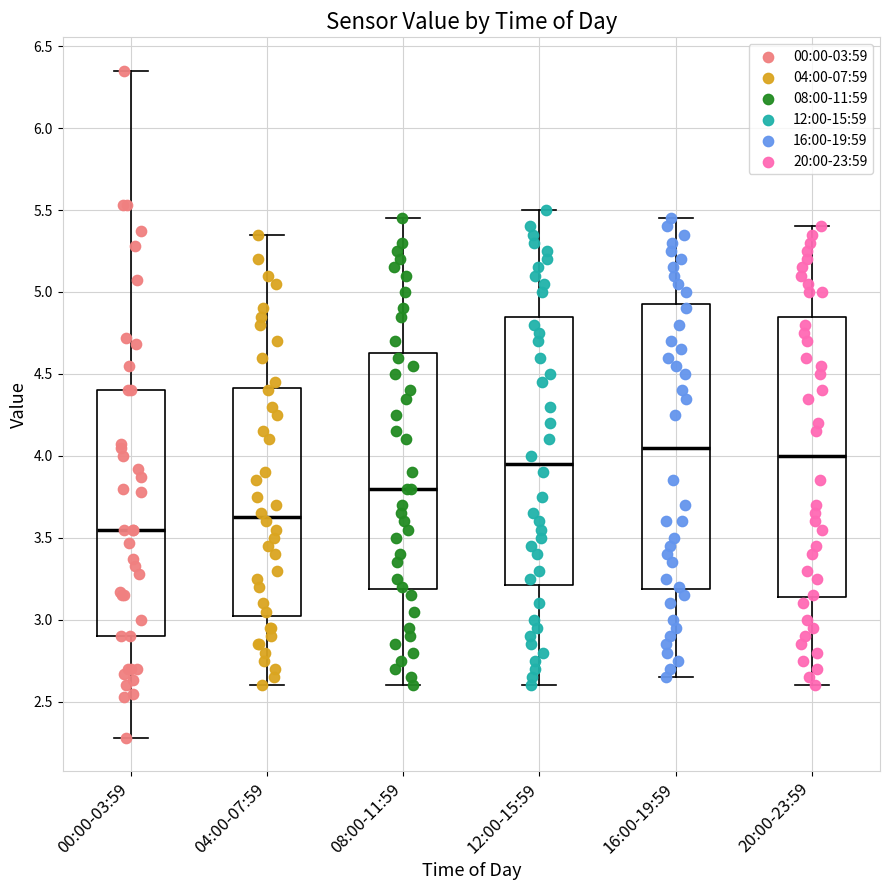

Reading left to right, read every box against the y-axis: the position of its median line, the range the box covers, and the ends of its whiskers. The values are not printed on the chart, so give them approximately, as read against the axis.

00:00-03:59: median 3.55, box 2.90 to 4.40, whiskers 2.30 to 6.35
04:00-07:59: median 3.65, box 3.05 to 4.40, whiskers 2.60 to 5.35
08:00-11:59: median 3.80, box 3.20 to 4.65, whiskers 2.60 to 5.45
12:00-15:59: median 3.95, box 3.20 to 4.85, whiskers 2.60 to 5.50
16:00-19:59: median 4.05, box 3.20 to 4.95, whiskers 2.65 to 5.45
20:00-23:59: median 4.00, box 3.15 to 4.85, whiskers 2.60 to 5.40